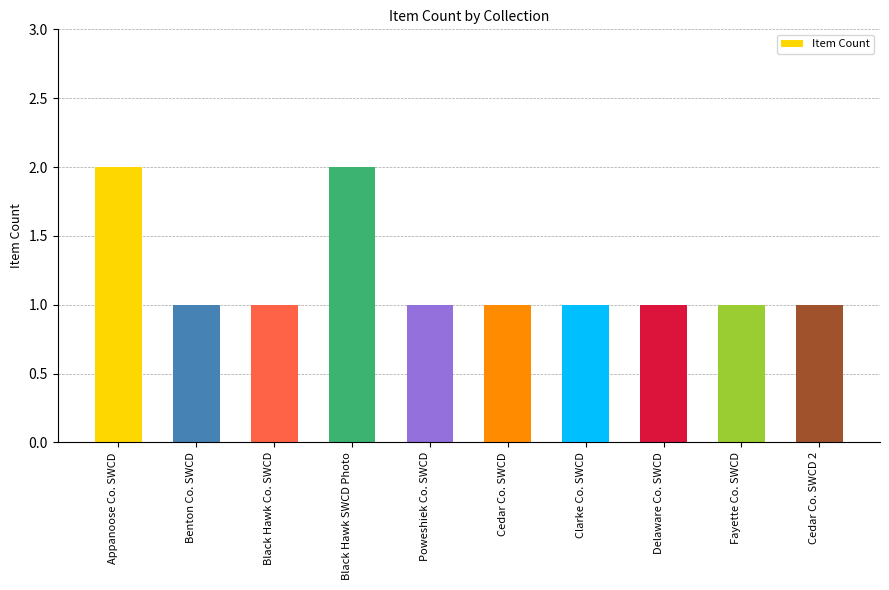

What is the ratio of the value at Black Hawk Co. SWCD to the value at Cedar Co. SWCD 2?

1.0